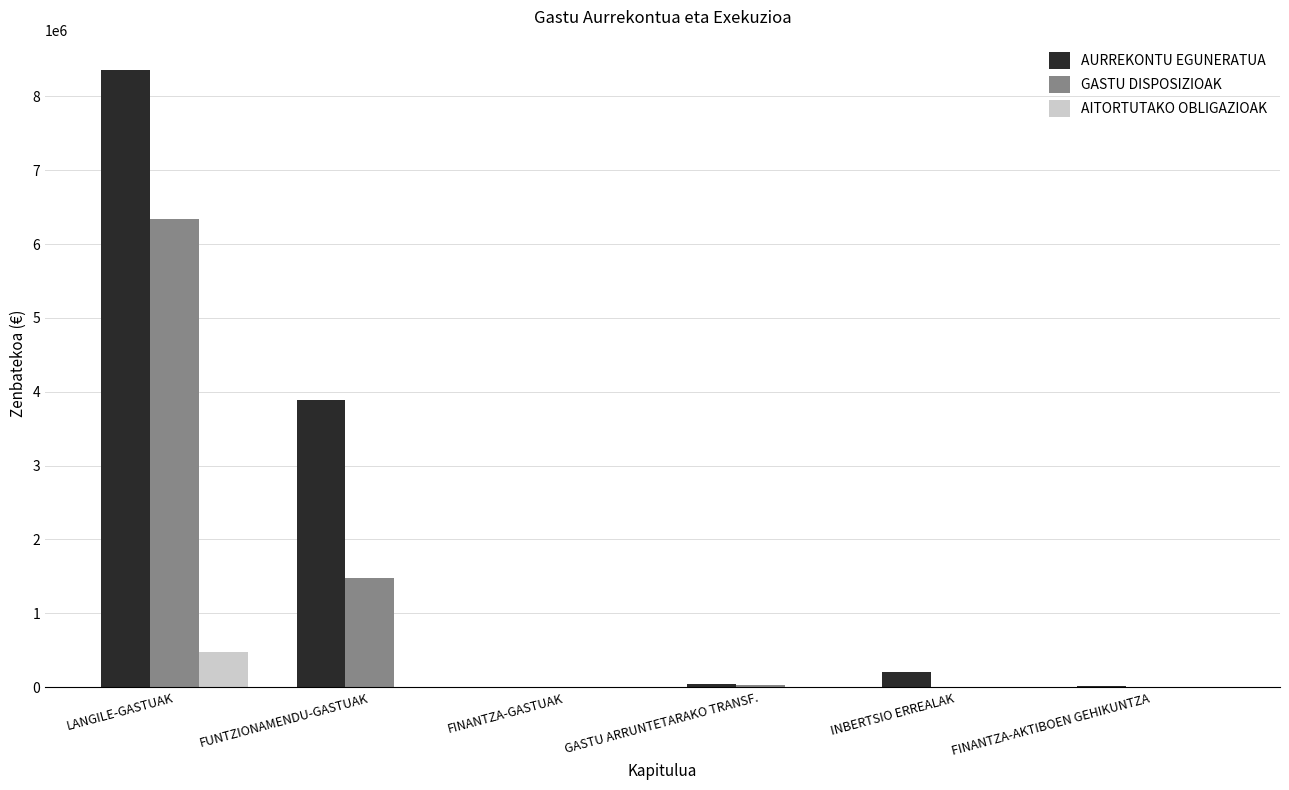

Which series has the largest range (max minus min)?

AURREKONTU EGUNERATUA